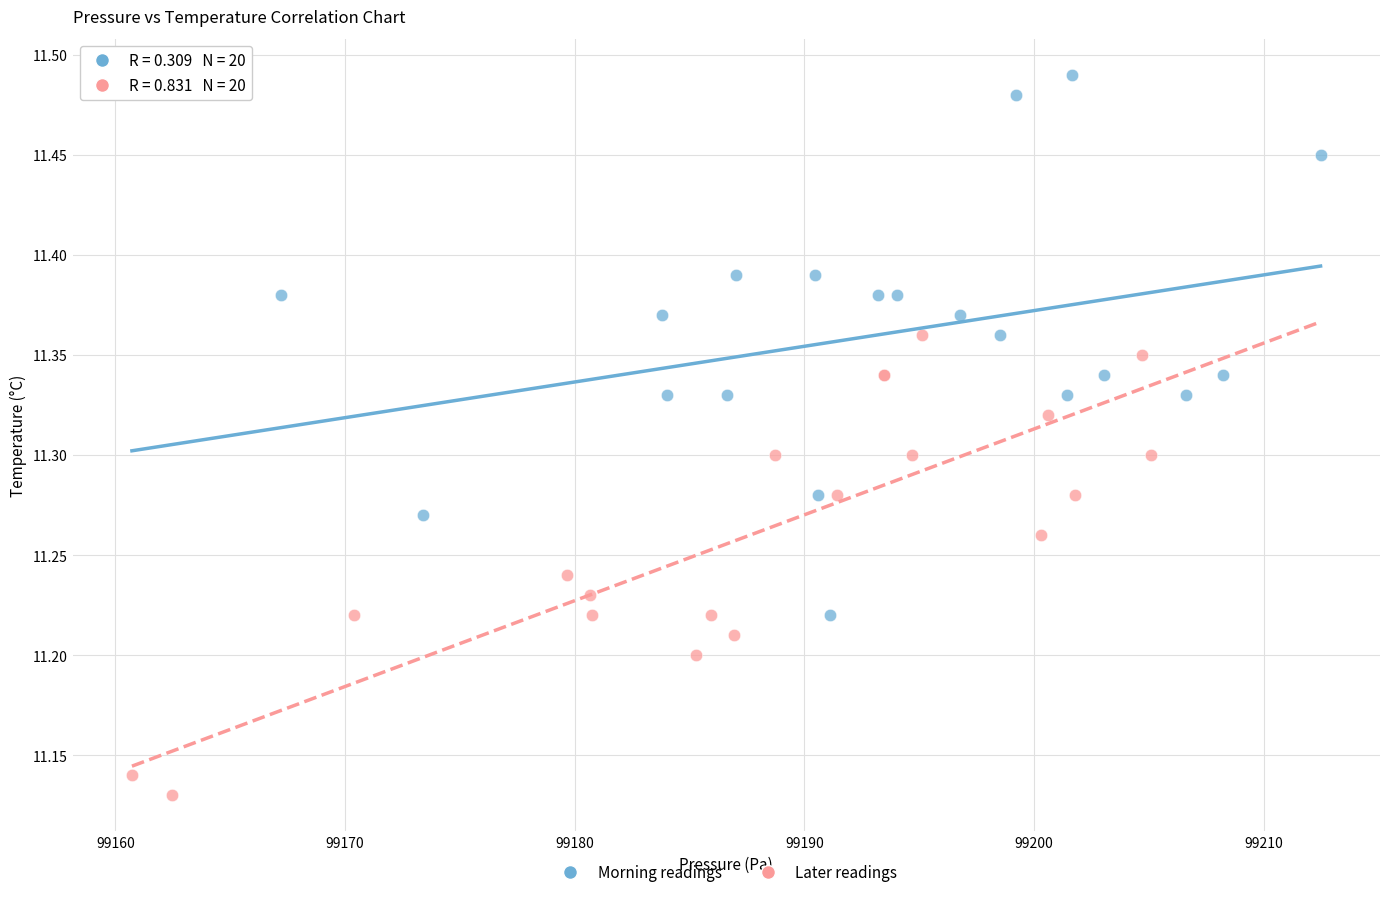

Which series has the widest spread of Y values?

Morning readings